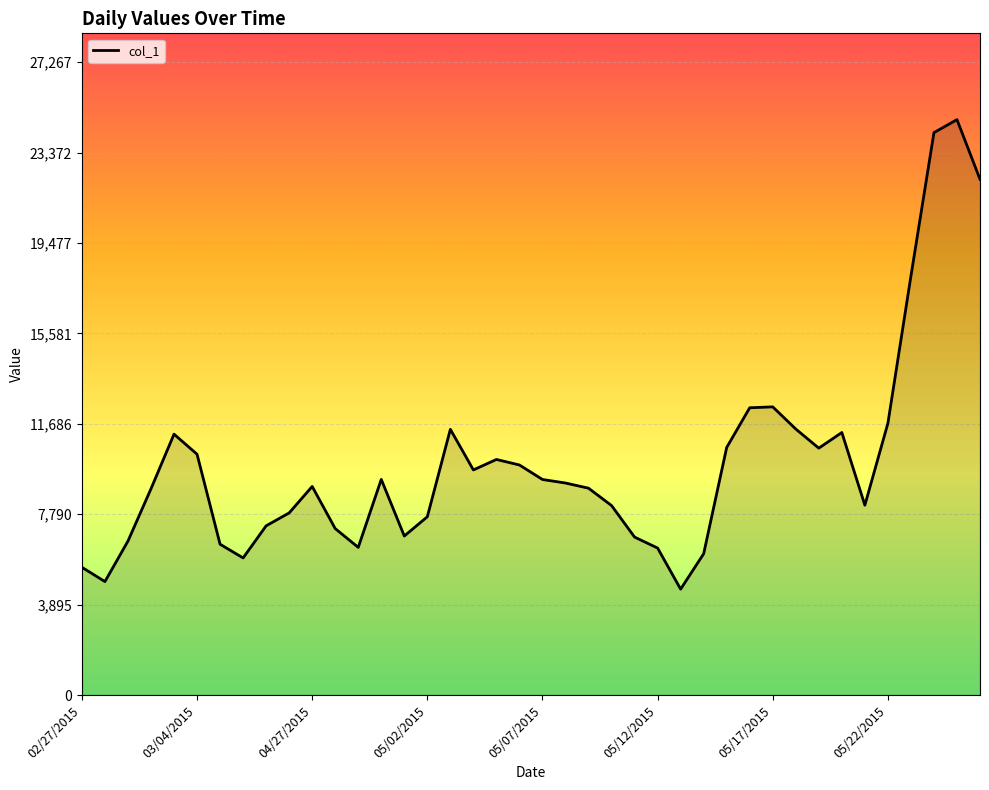

What is the difference between the maximum and minimum values?

20227